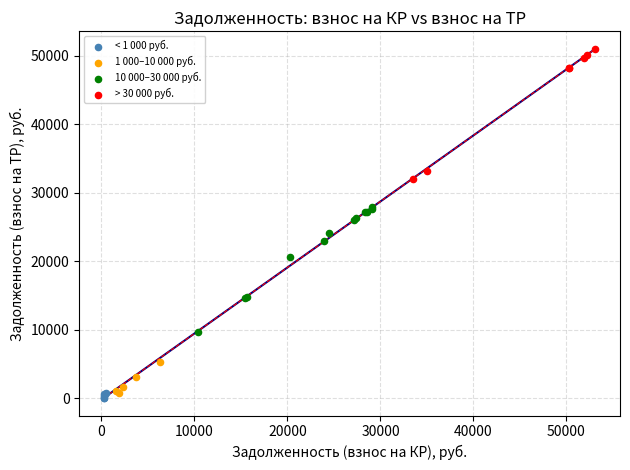

Which series reaches the maximum Y coordinate?

> 30 000 руб.